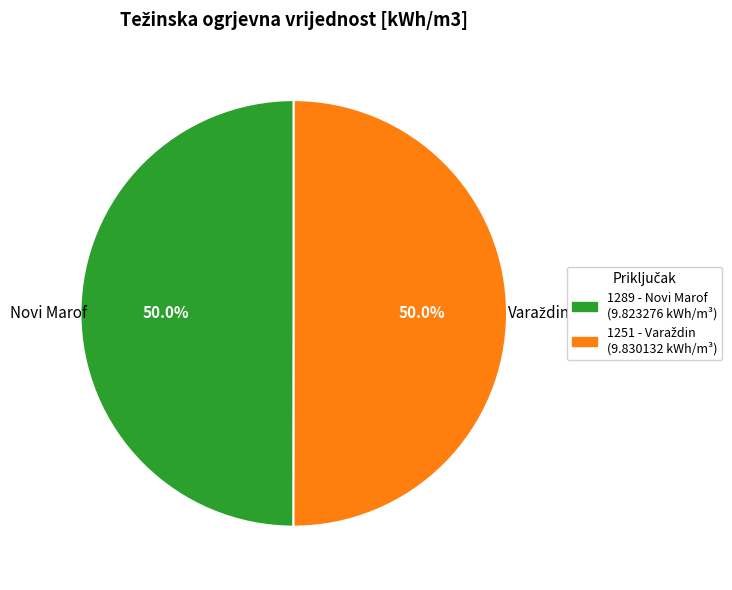

What percentage is NOT represented by 1289 - Novi Marof?

50.0%